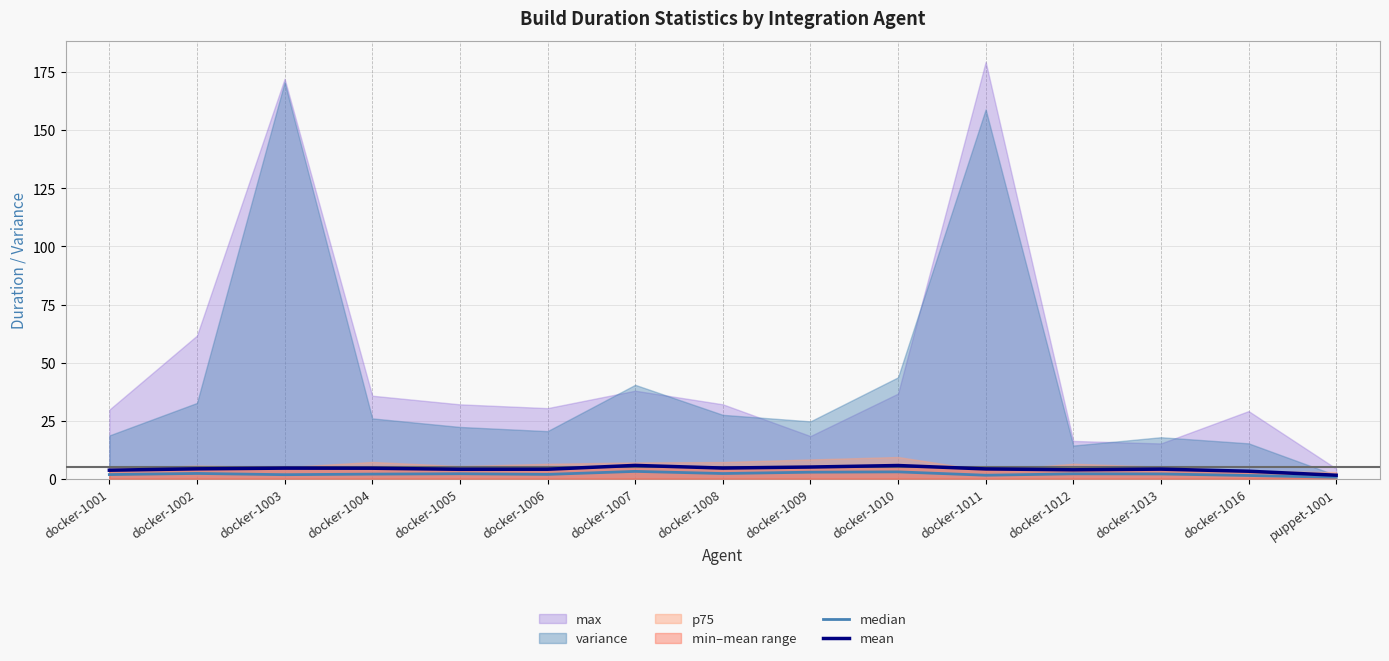

True or false: median has a value of 1.9 at docker-1006.

True